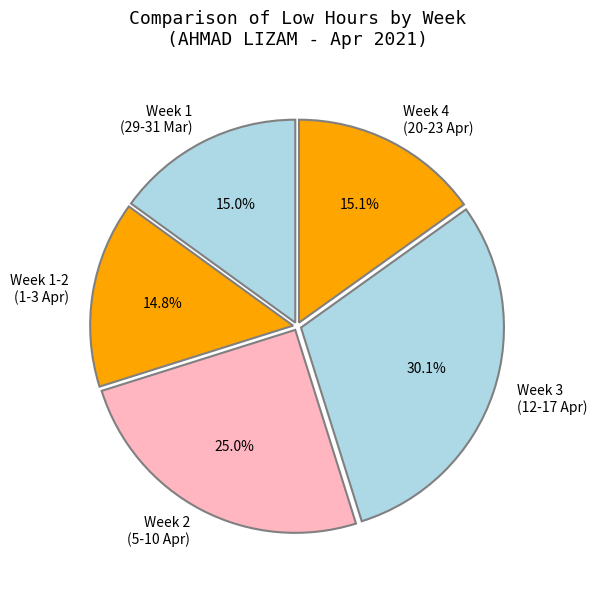

What percentage is NOT represented by Week 3 (12-17 Apr)?

69.9%